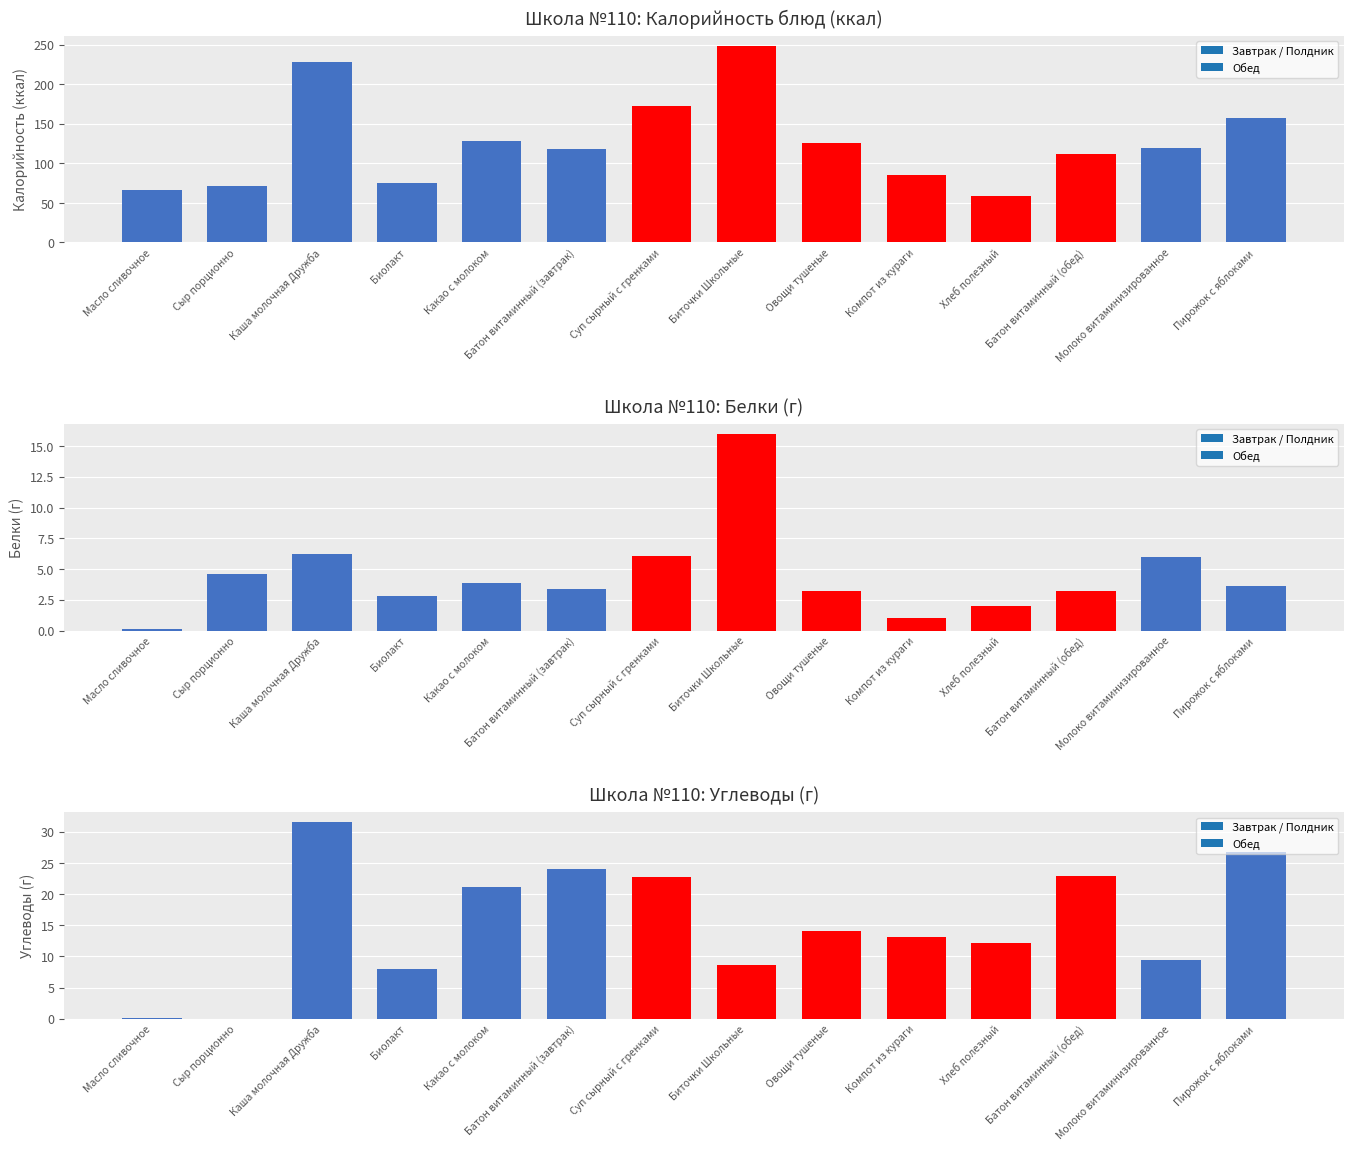

Count the number of data series in this chart.

3